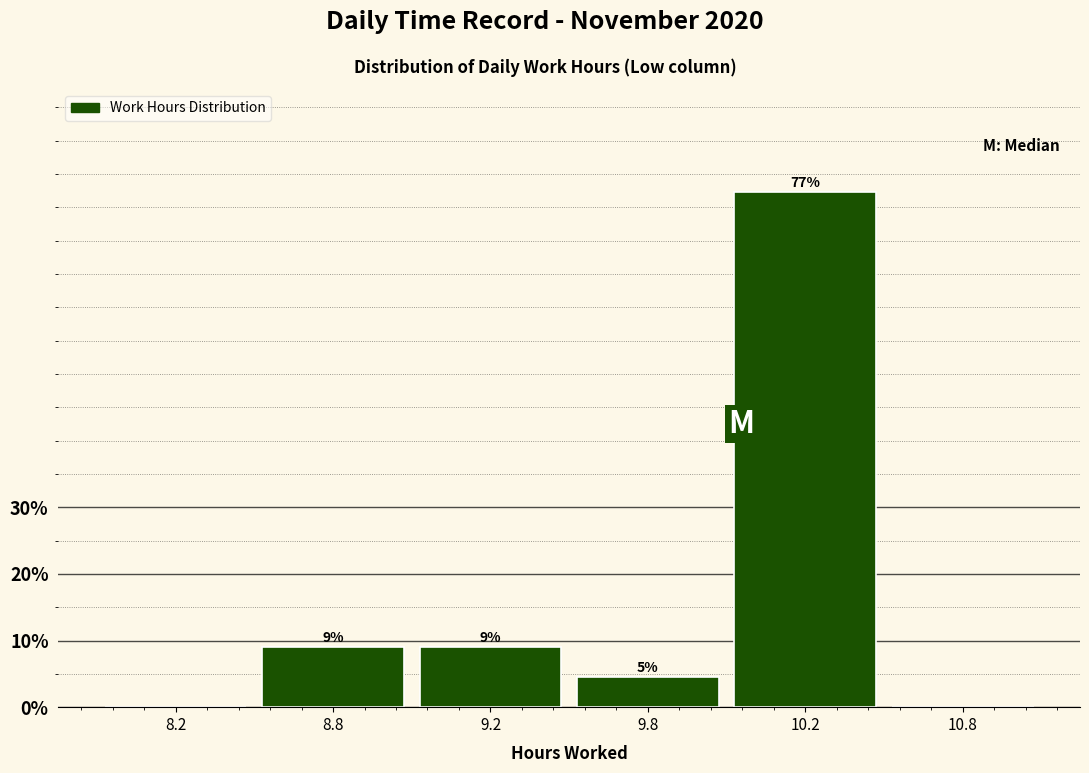

Are the bars horizontal?

No